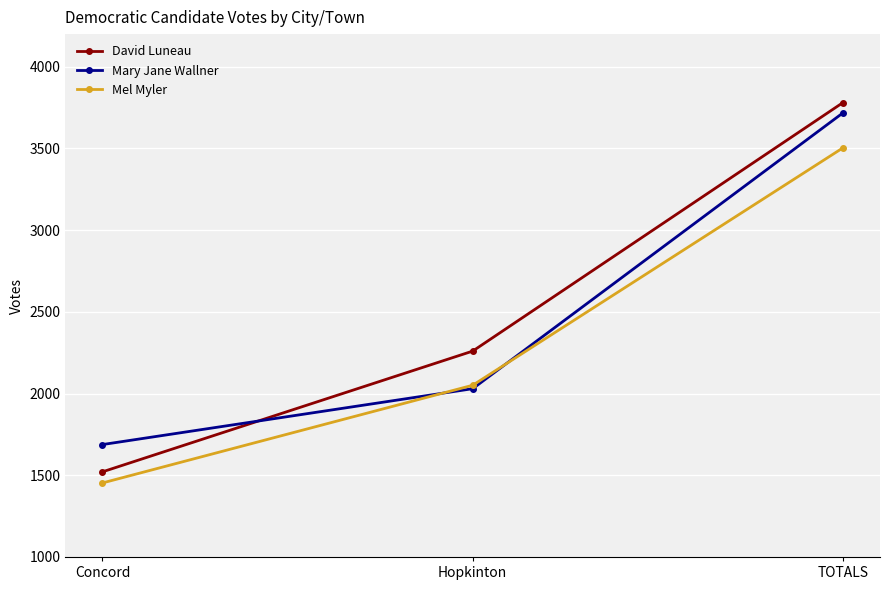

Reading right to left, extract all data points from this chart.

David Luneau: 3781	2260	1521
Mary Jane Wallner: 3718	2030	1688
Mel Myler: 3504	2051	1453